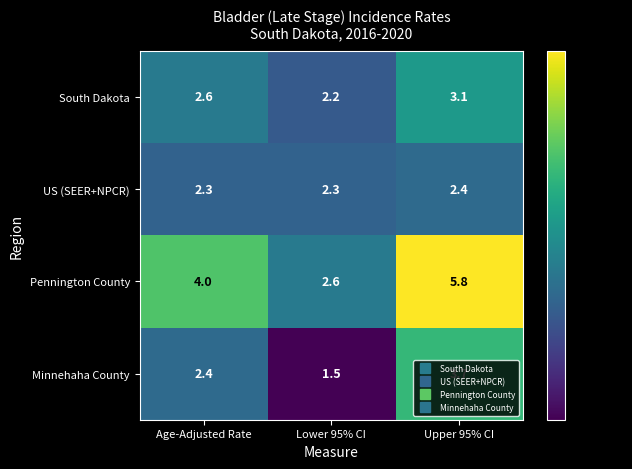

At which label does South Dakota reach its minimum?

Lower 95% CI